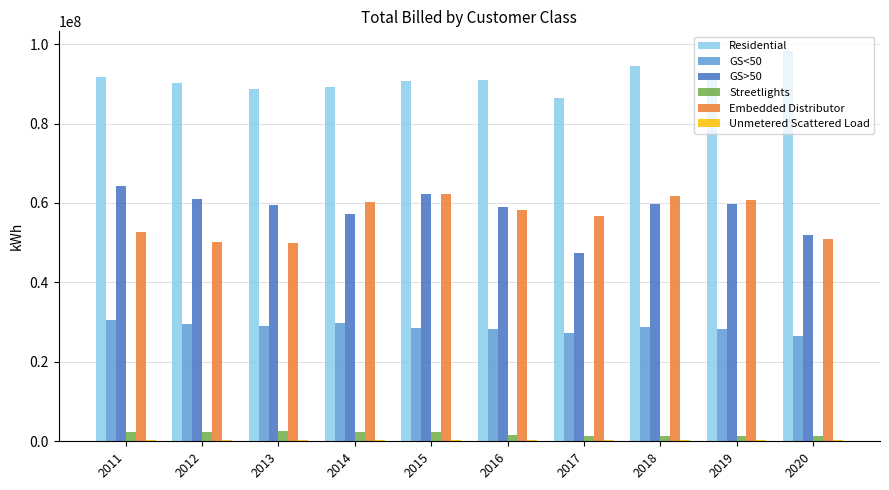

Is the value of GS<50 at 2015 greater than the value of Residential at 2020?

No